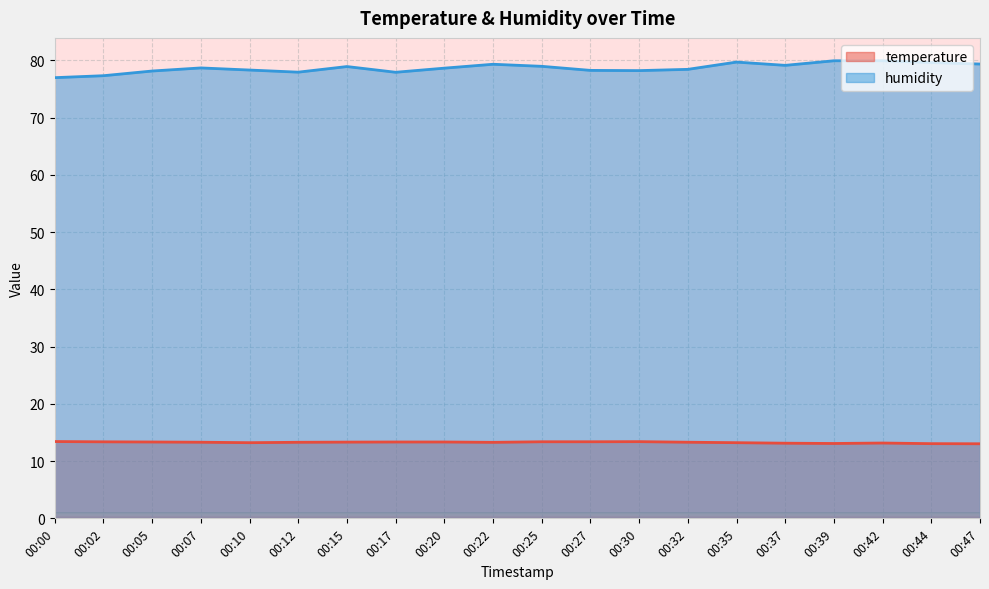

Reading left to right, transcribe all the data shown in this chart.

temperature: 13.4	13.4	13.3	13.3	13.2	13.3	13.3	13.3	13.3	13.3	13.4	13.4	13.4	13.3	13.2	13.1	13.1	13.2	13.1	13.0
humidity: 77.0	77.3	78.2	78.7	78.3	78.0	78.9	77.9	78.7	79.3	79.0	78.3	78.2	78.5	79.7	79.2	80.0	80.0	79.6	79.4